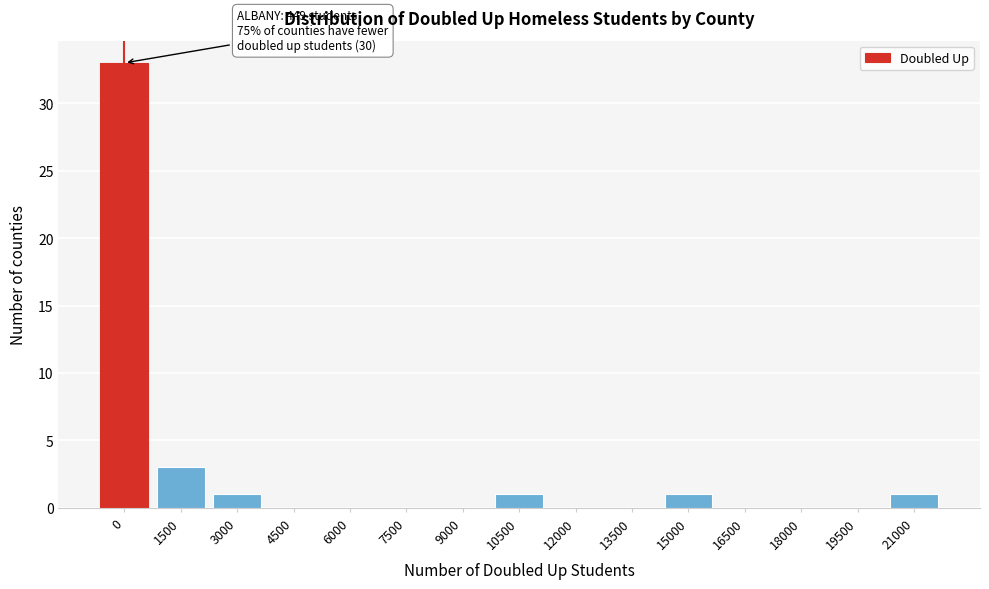

Reading left to right, transcribe all the data shown in this chart.

0=33	1500=3	3000=1	4500=0	6000=0	7500=0	9000=0	10500=1	12000=0	13500=0	15000=1	16500=0	18000=0	19500=0	21000=1